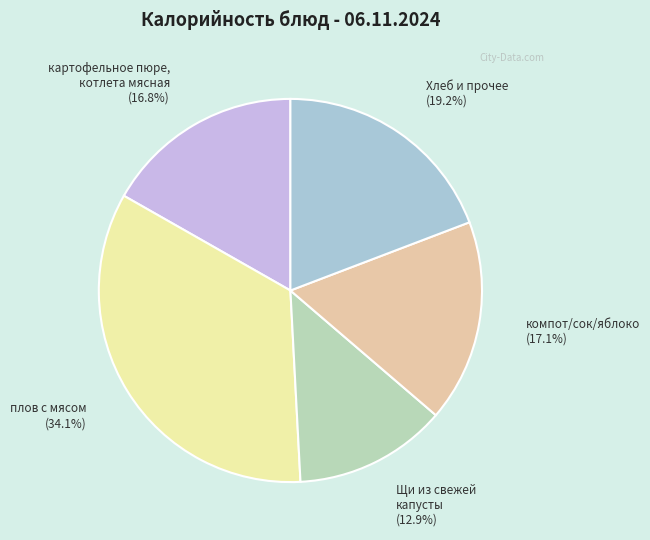

Which has a higher value, Щи из свежей капусты or картофельное пюре, котлета мясная?

картофельное пюре, котлета мясная